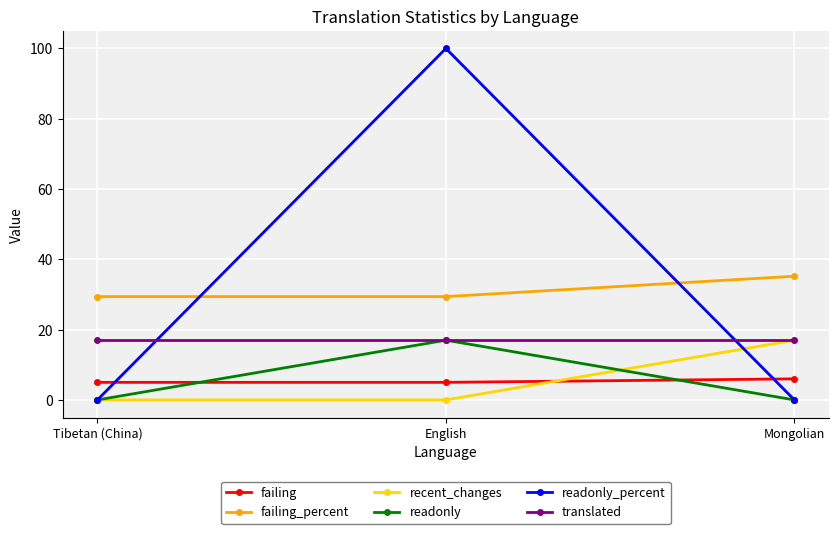

At which category does the chart reach its peak across all series?

English